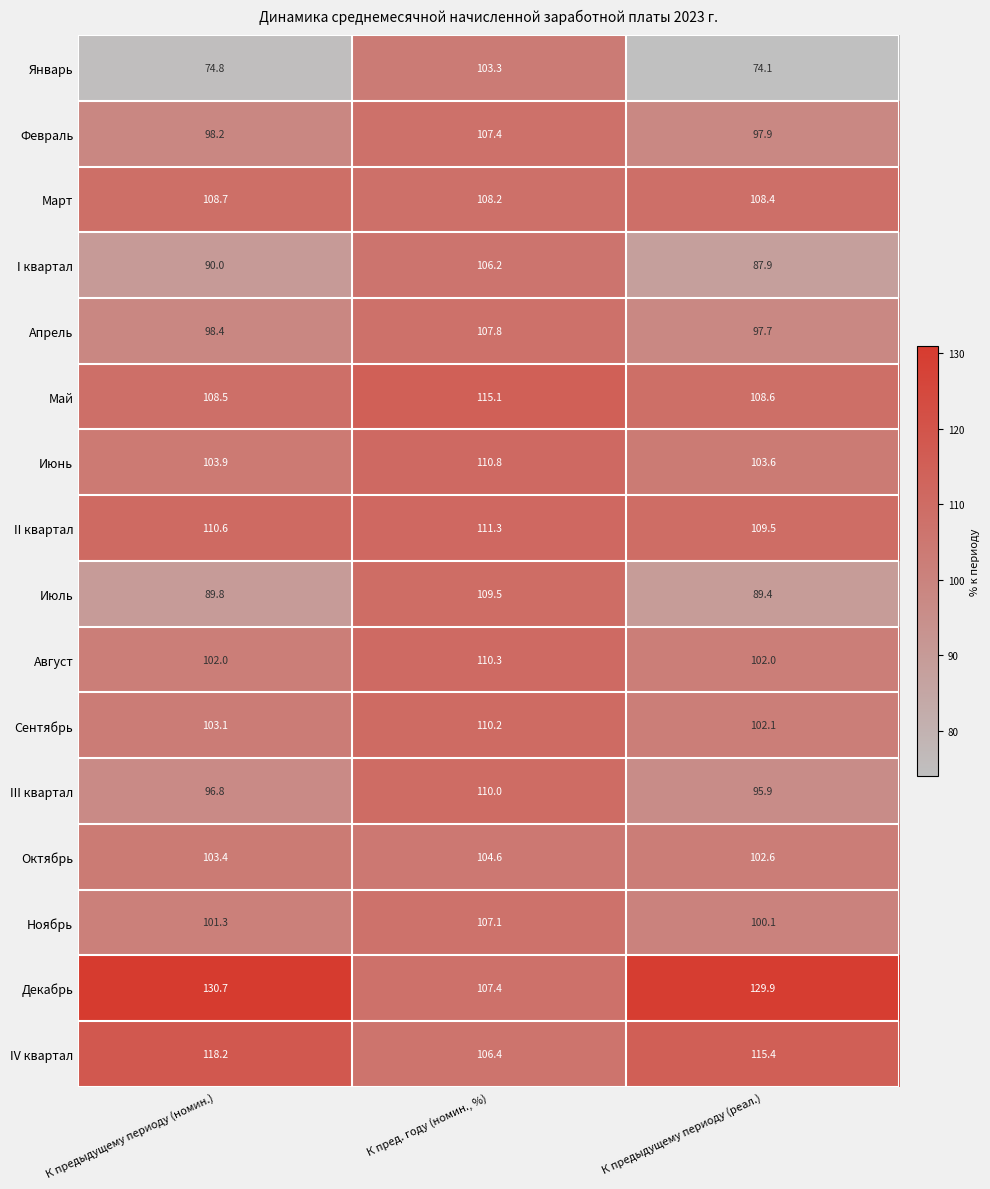

At which category is the sum across all series the highest?

К пред. году (номин., %)